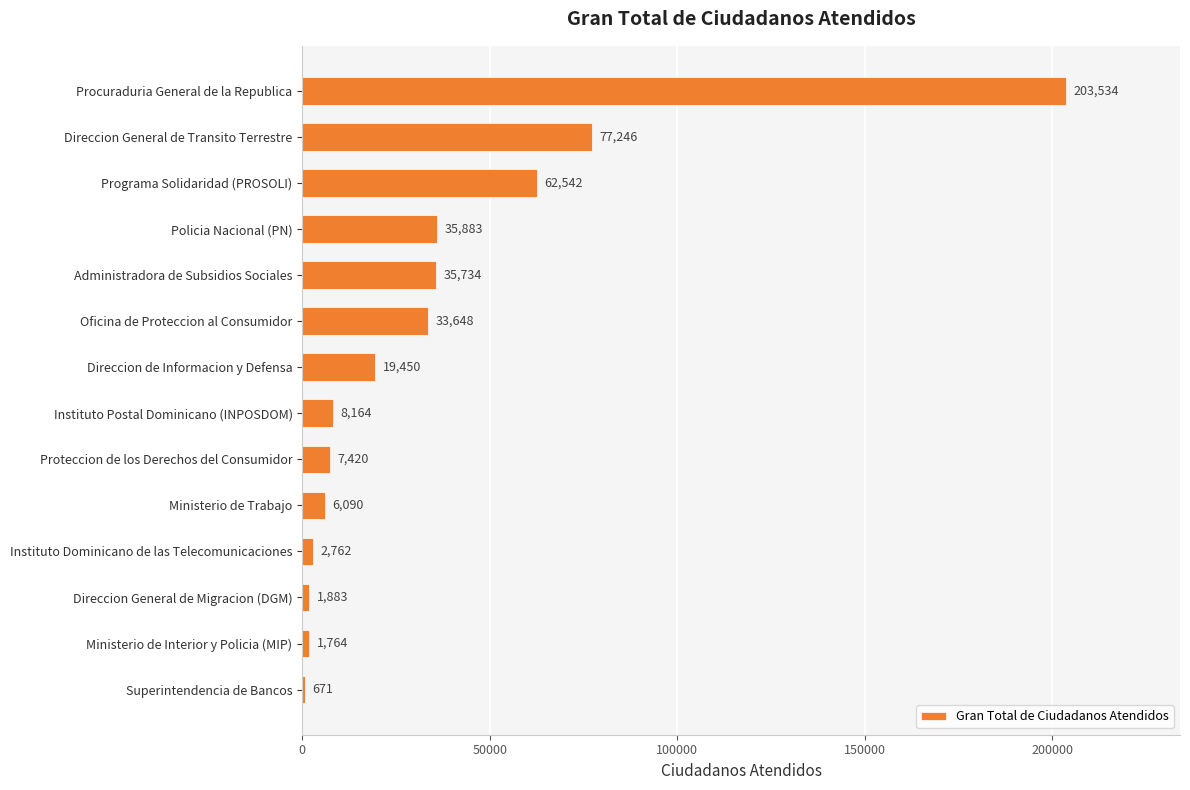

What is the sum of all values?

496791